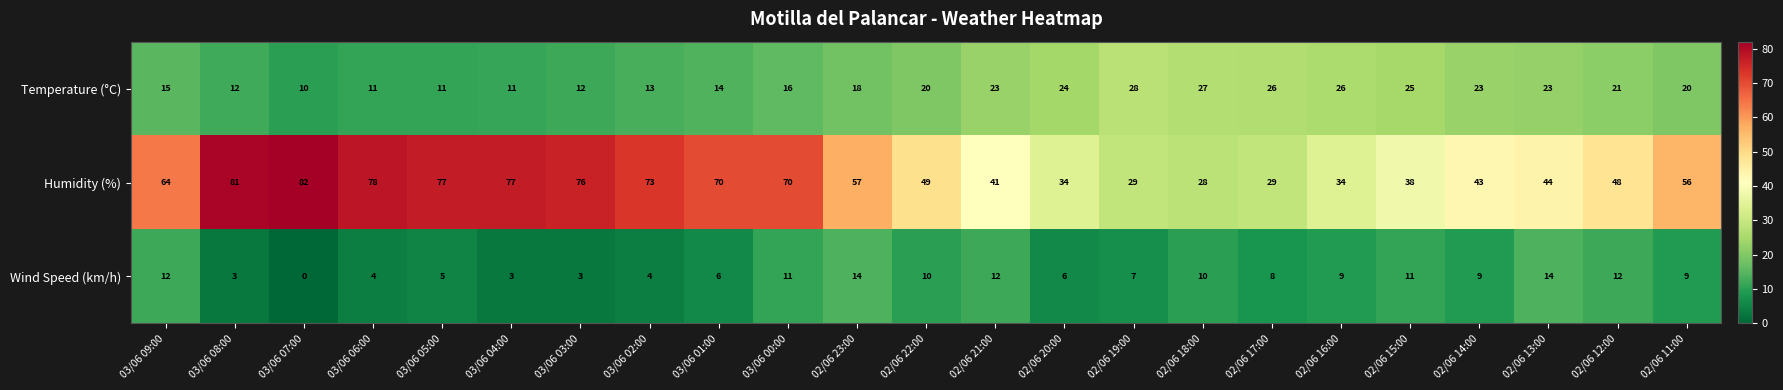

What is the difference between the second highest and second lowest values in the Wind Speed (km/h) series?

11